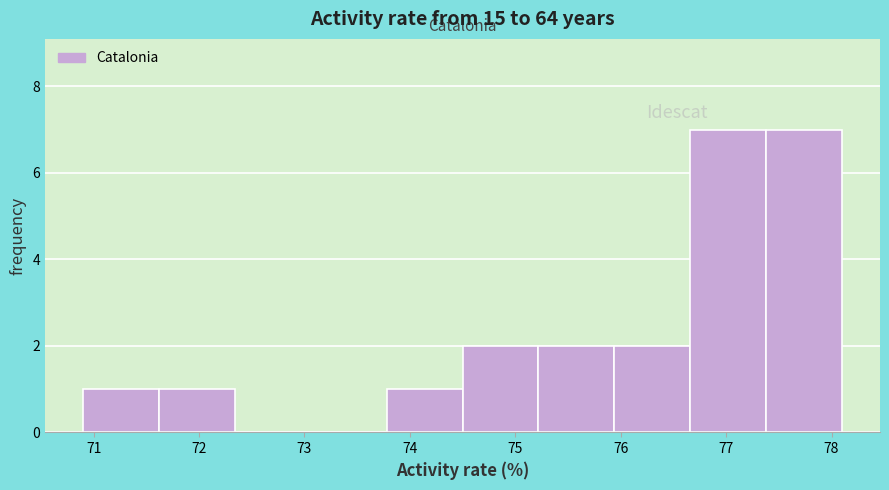

Reading left to right, list every bar in this chart as the range it spans on the x-axis followed by its height. Neither the bar edges nor the heights are printed on the chart, so give them approximately, as read against the axes.

70.90 to 71.62: 1
71.62 to 72.34: 1
72.34 to 73.06: 0
73.06 to 73.78: 0
73.78 to 74.50: 1
74.50 to 75.22: 2
75.22 to 75.94: 2
75.94 to 76.66: 2
76.66 to 77.38: 7
77.38 to 78.10: 7